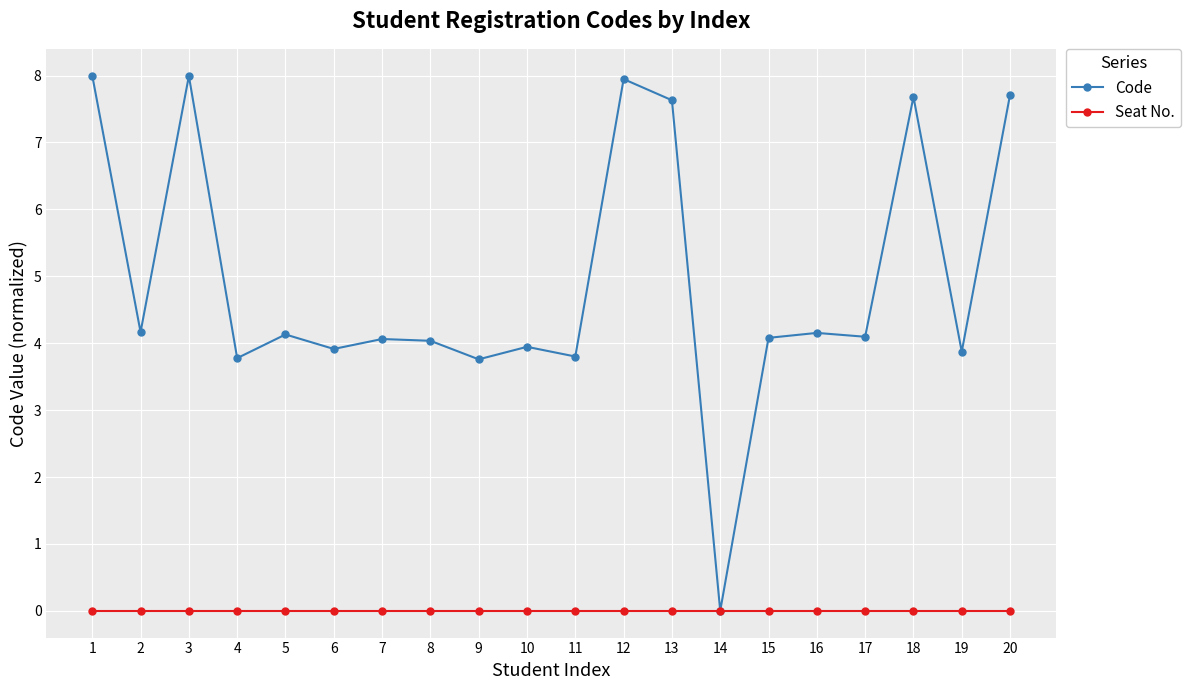

What is the difference between the maximum and minimum values in the Code series?

8.0